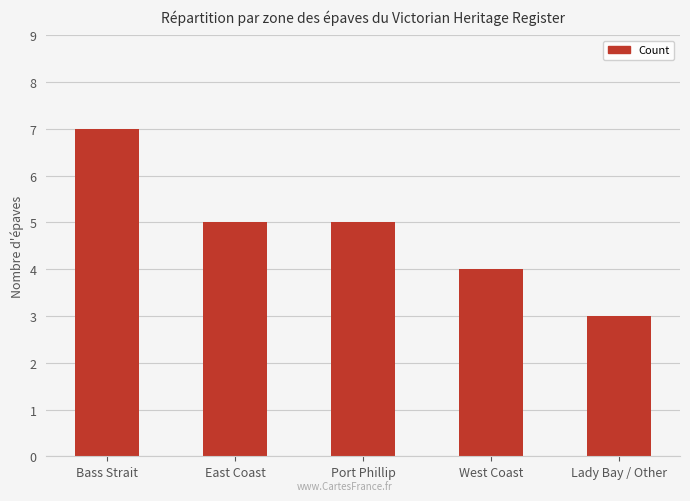

Reading right to left, list all the values displayed in this chart.

3	4	5	5	7